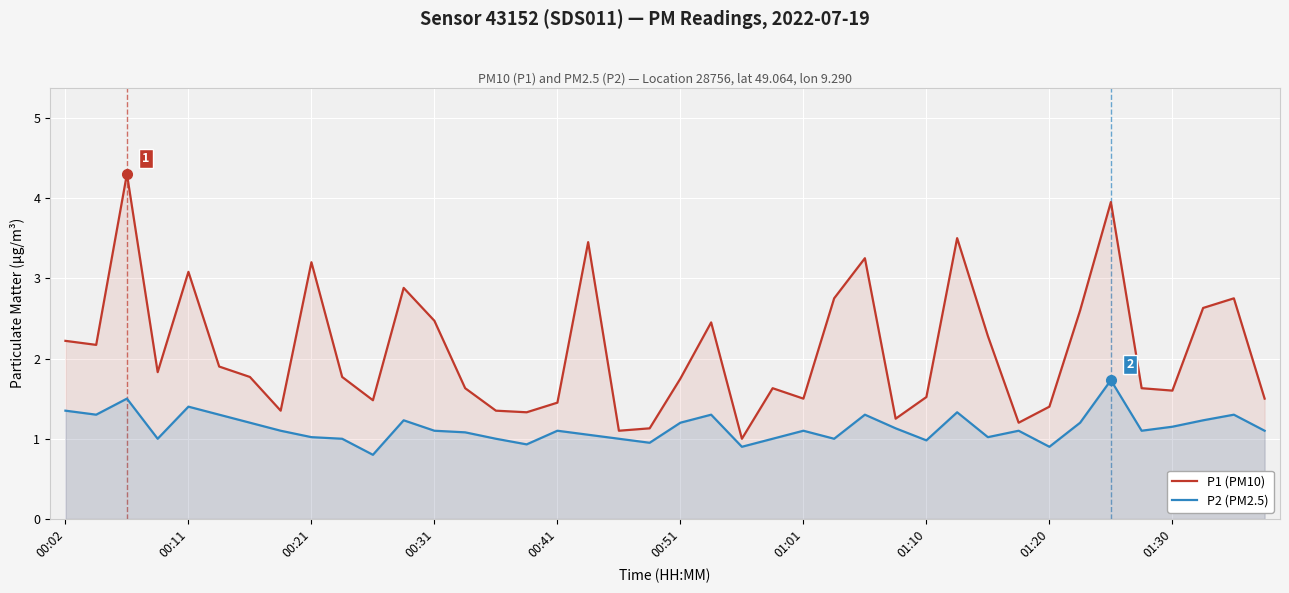

What is the difference between the maximum and minimum values in the P1 (PM10) series?

3.3